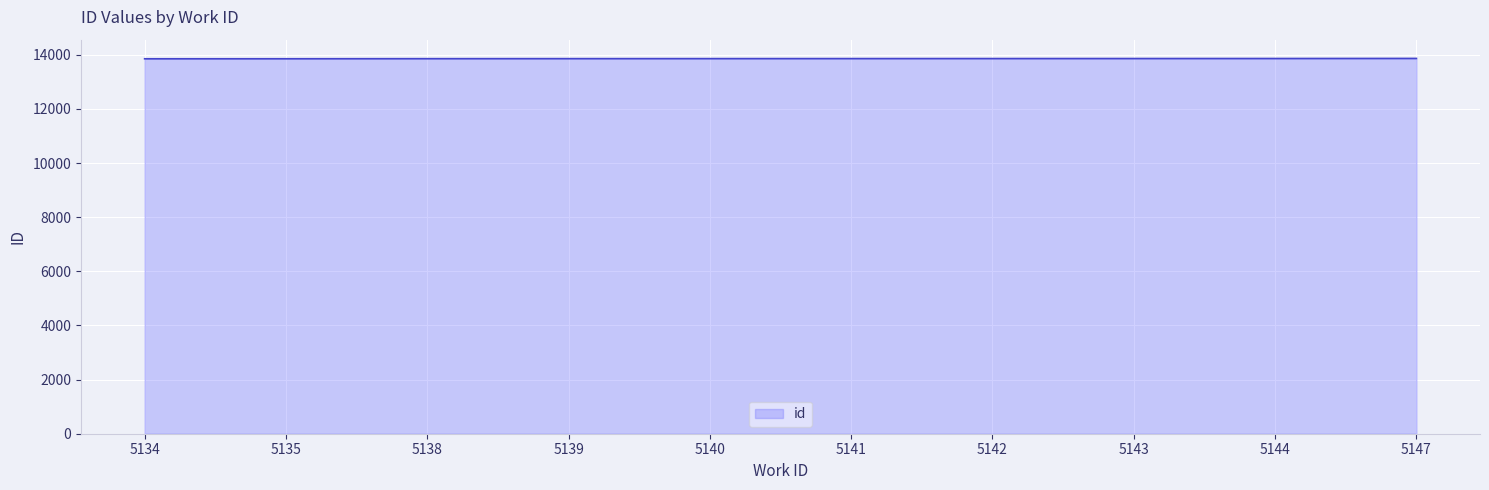

What is the change in value from 5135 to 5141?

+6